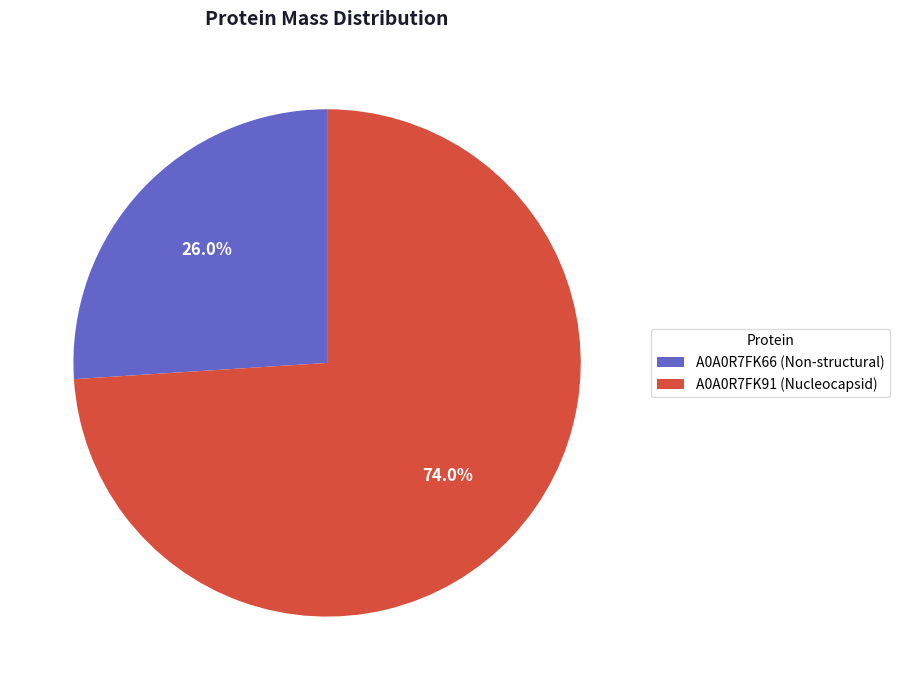

Is it true that A0A0R7FK66 (Non-structural) is 40% of the pie?

False